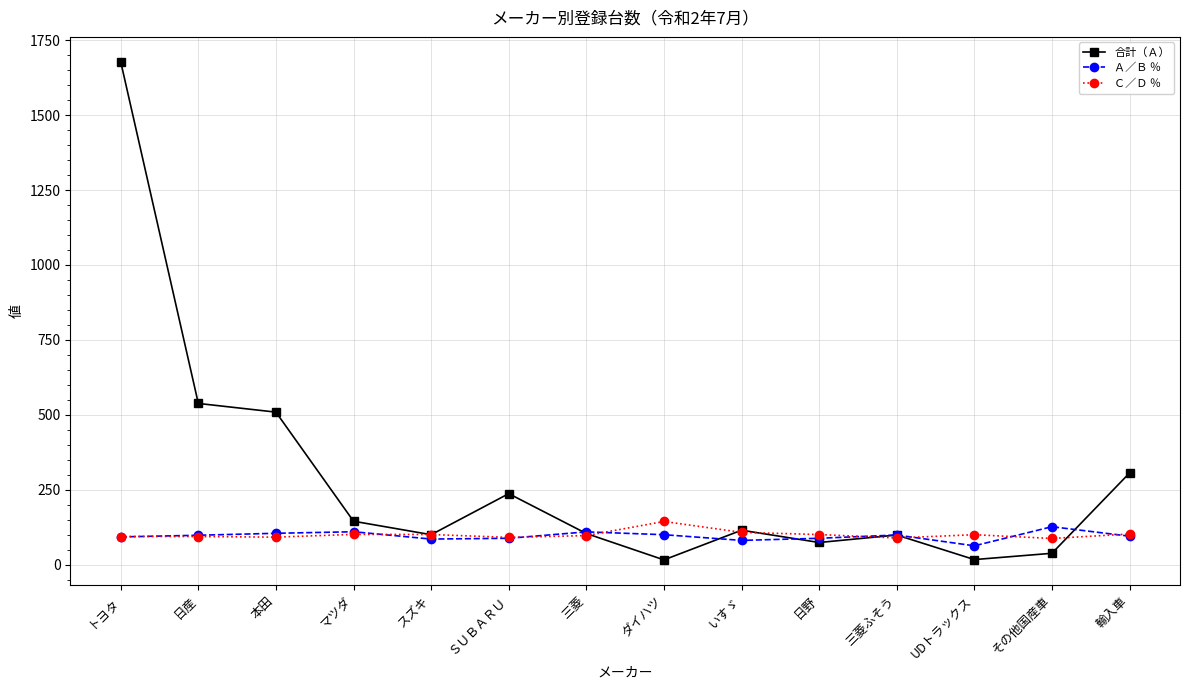

What is the spread (max minus min) of values at 日産?

444.1